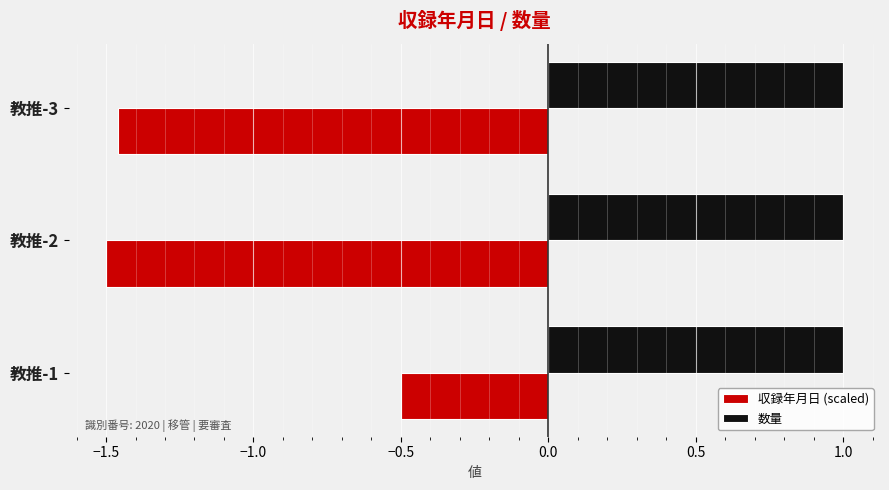

What is the spread (max minus min) of values at 教推-3?

2.5